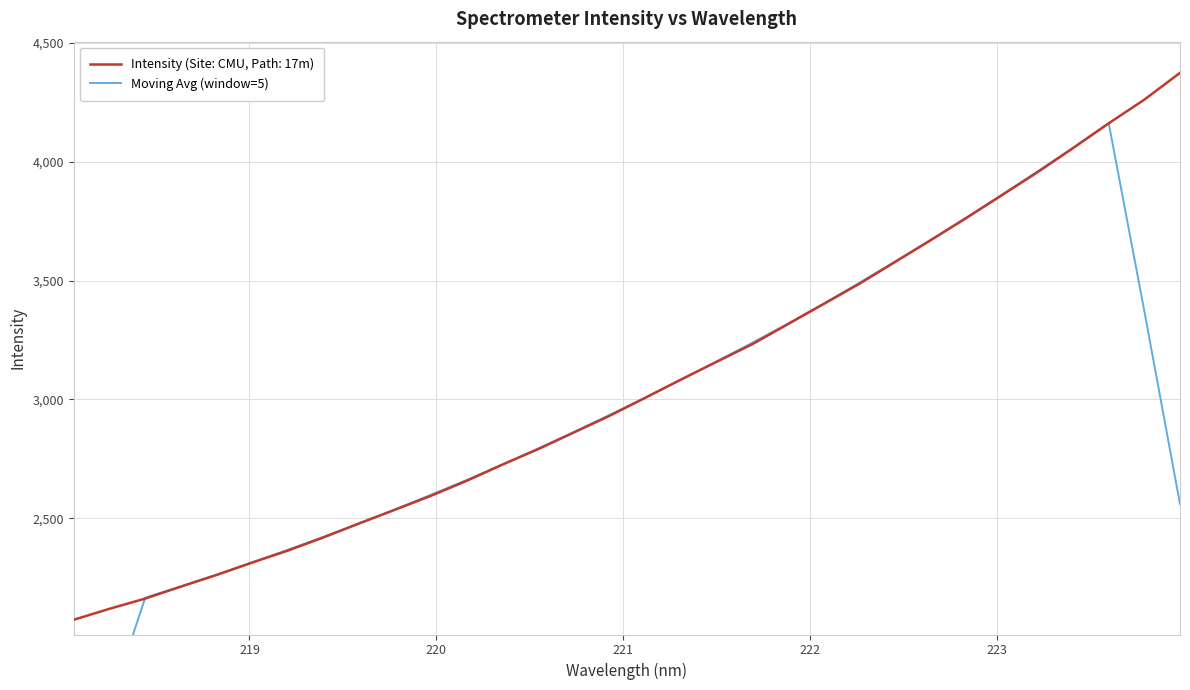

What is the highest value of the Intensity (Site: CMU, Path: 17m) series?

4374.5